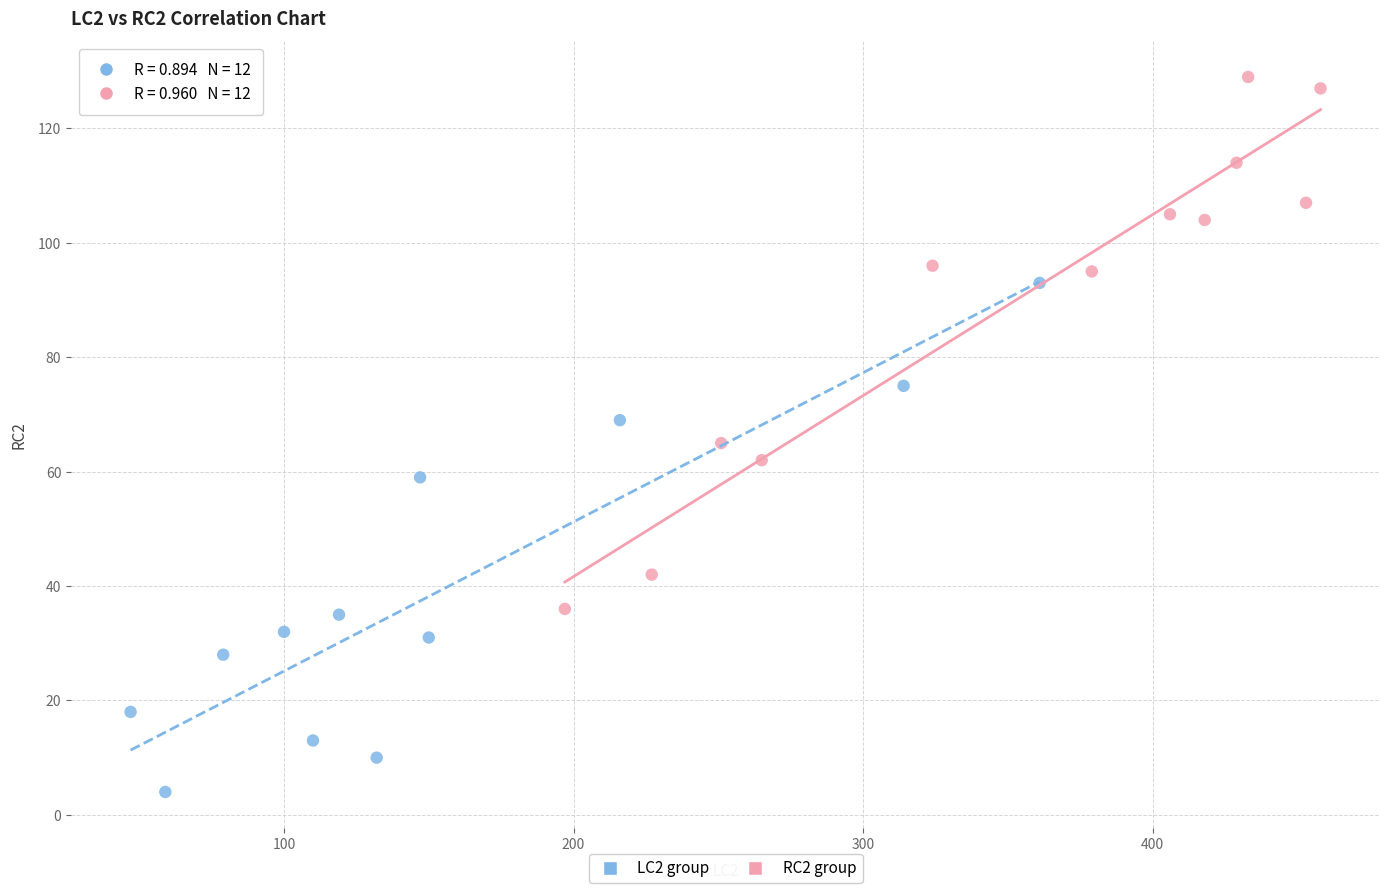

Which series contains the lowest Y value?

LC2 group